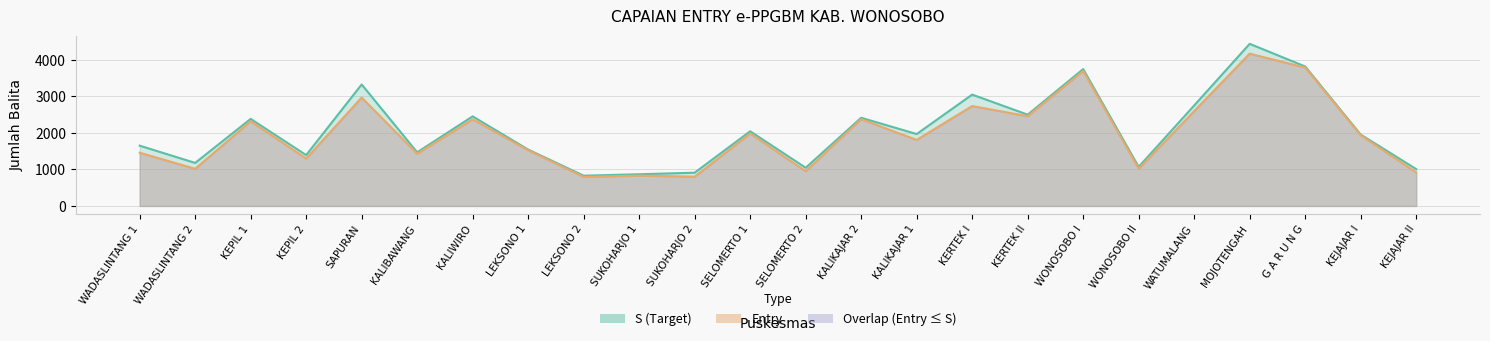

Reading left to right, transcribe all the data shown in this chart.

S (Target): 1652	1179	2385	1393	3329	1469	2455	1544	829	868	911	2046	1046	2416	1970	3051	2501	3750	1070	2753	4442	3822	1956	1010
Entry: 1458	1018	2320	1300	2970	1431	2374	1524	797	831	802	1984	952	2377	1810	2738	2459	3696	1021	2599	4173	3792	1937	918